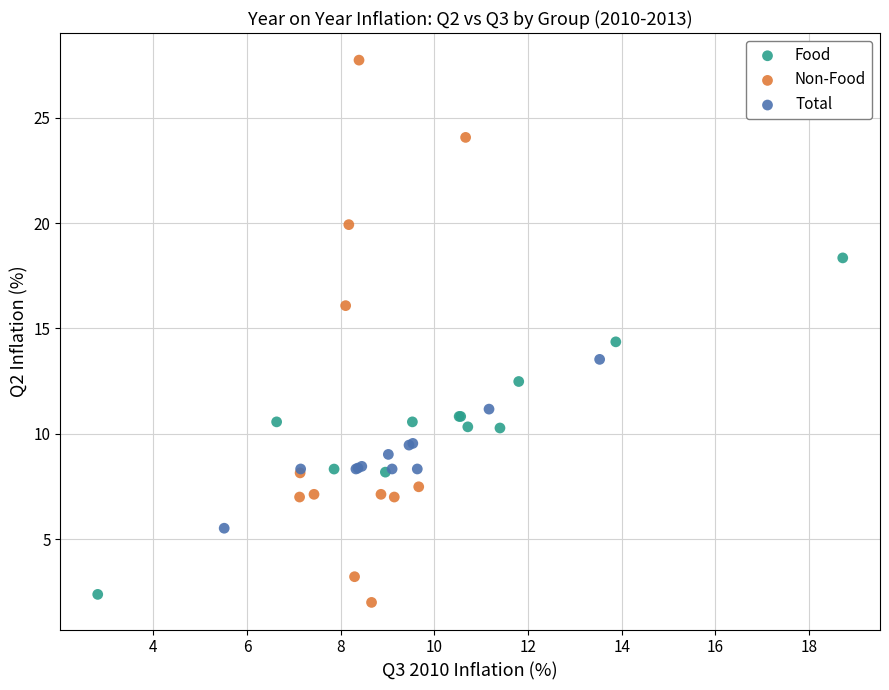

Which series reaches the minimum Y coordinate?

Non-Food